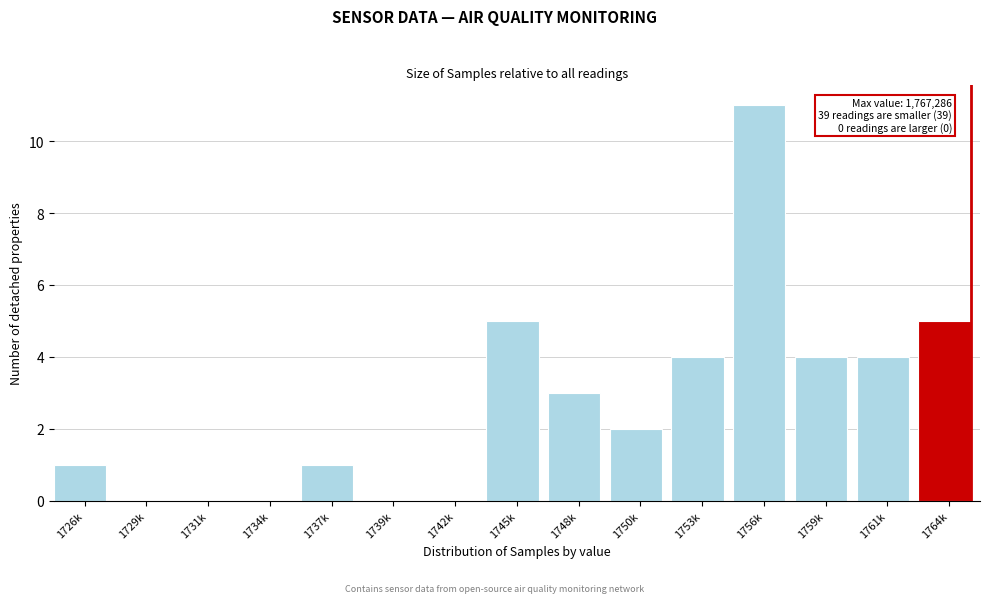

Reading left to right, list all the values displayed in this chart.

1726k=1	1729k=0	1731k=0	1734k=0	1737k=1	1739k=0	1742k=0	1745k=5	1748k=3	1750k=2	1753k=4	1756k=11	1759k=4	1761k=4	1764k=5